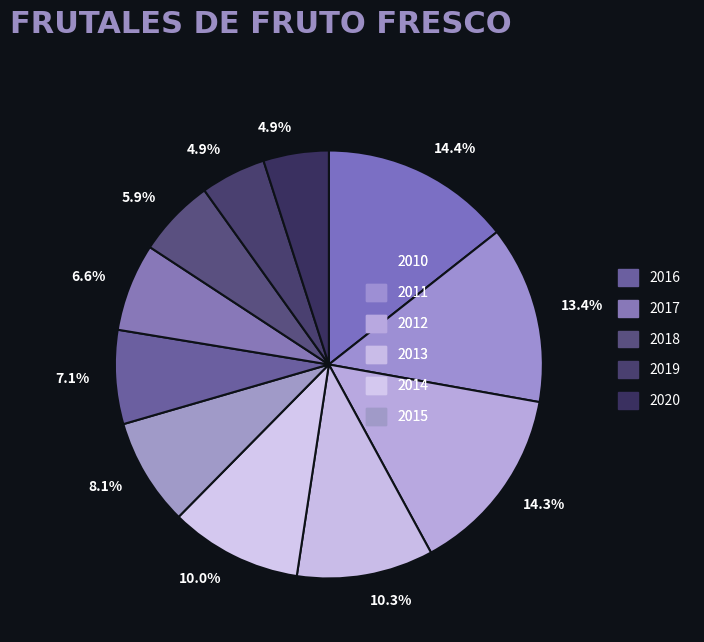

How many segments does this pie chart have?

11